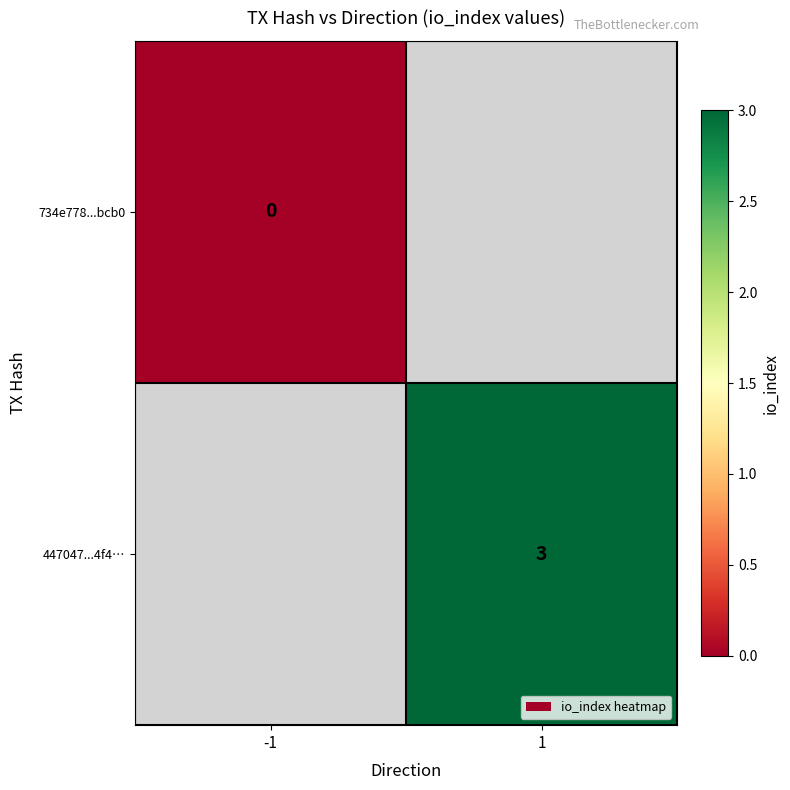

How many distinct data groups are displayed?

2